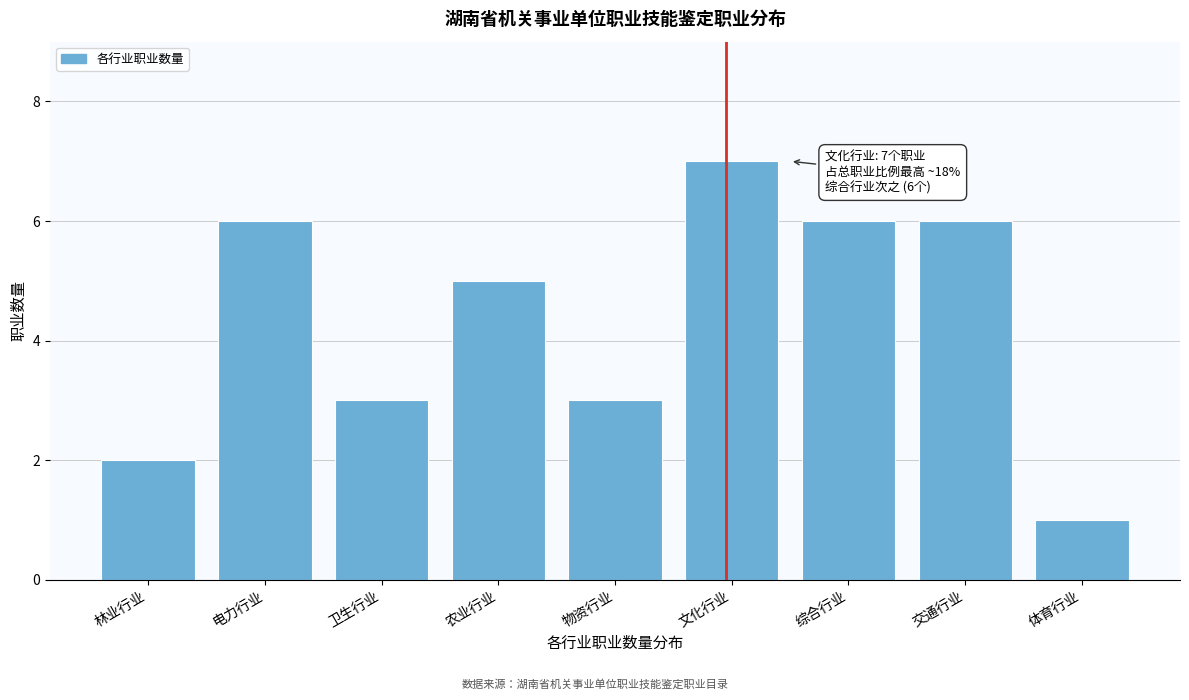

Reading right to left, list all the values displayed in this chart.

1	6	6	7	3	5	3	6	2